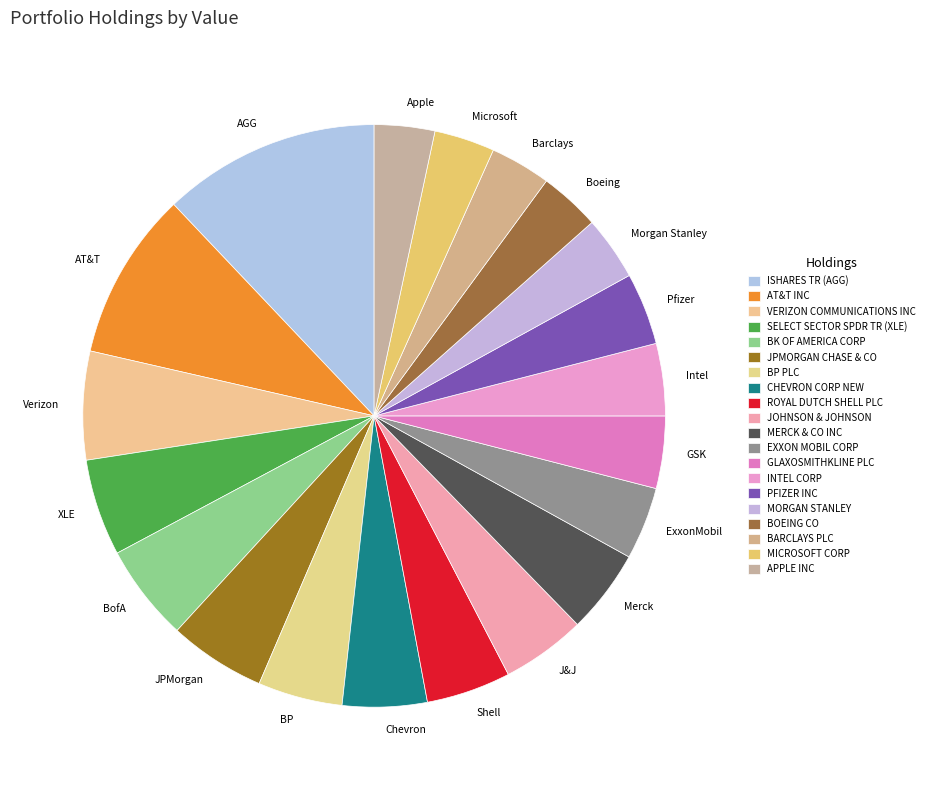

Is it true that AGG is 12% of the pie?

True